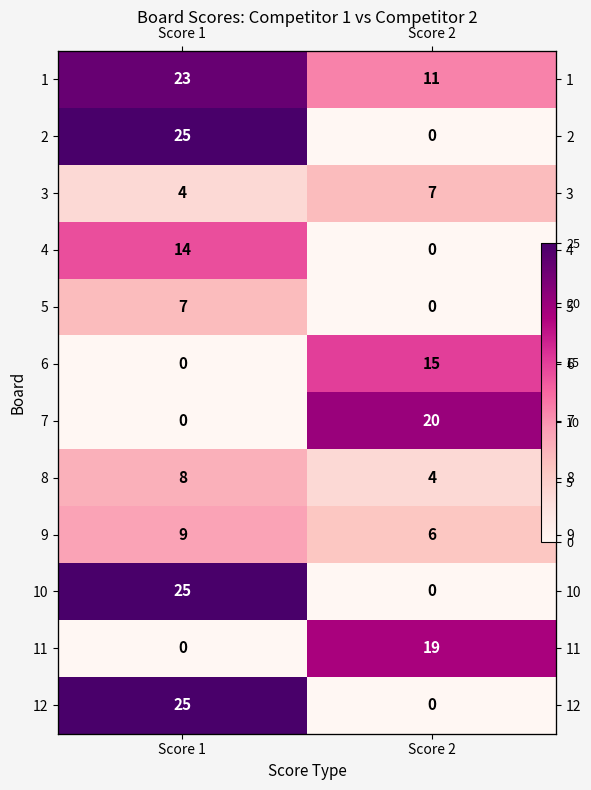

How many distinct data groups are displayed?

12